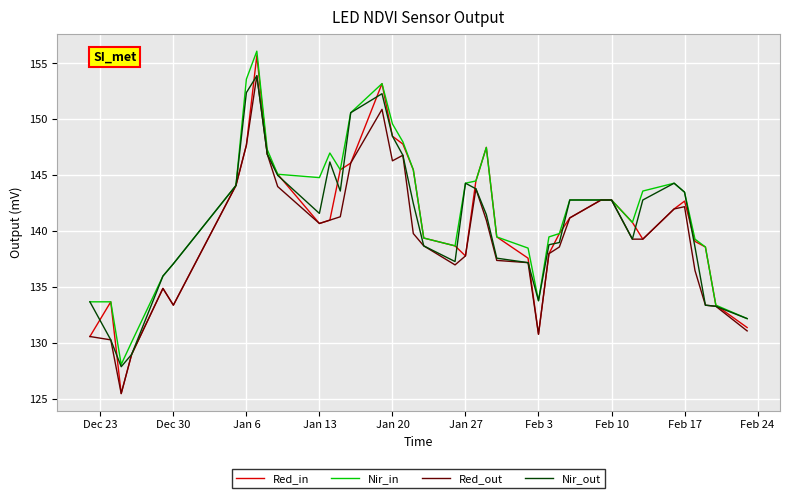

Which series has the widest spread of values?

Red_in